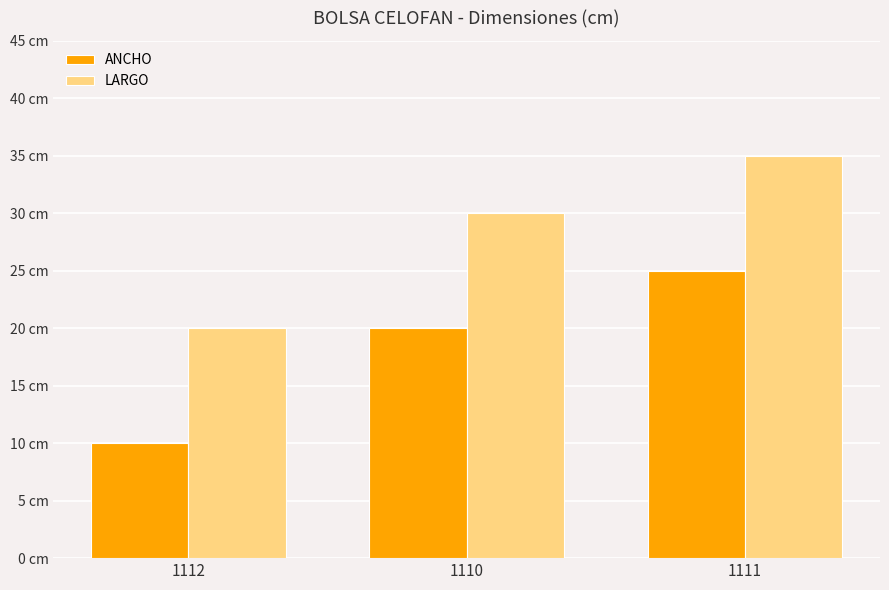

What are all the series names shown in the legend?

ANCHO, LARGO